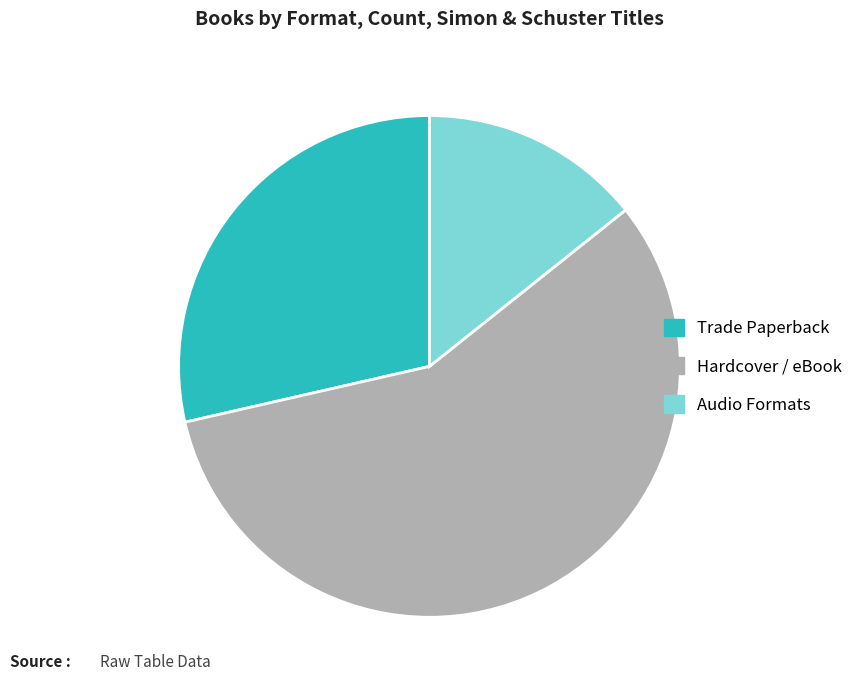

Which has a higher value, Audio Formats or Trade Paperback?

Trade Paperback